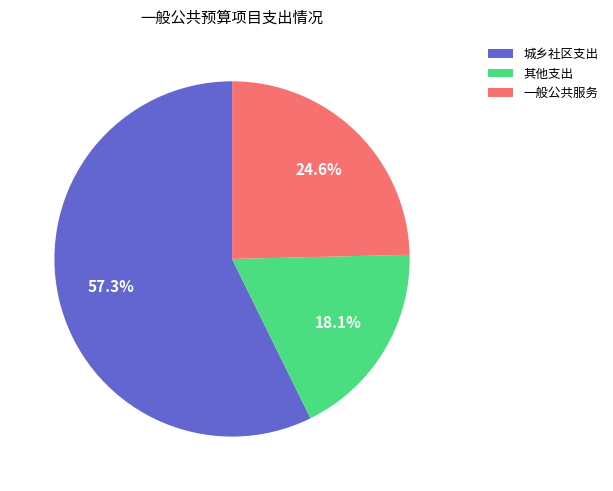

Which category has the biggest portion of the pie?

城乡社区支出